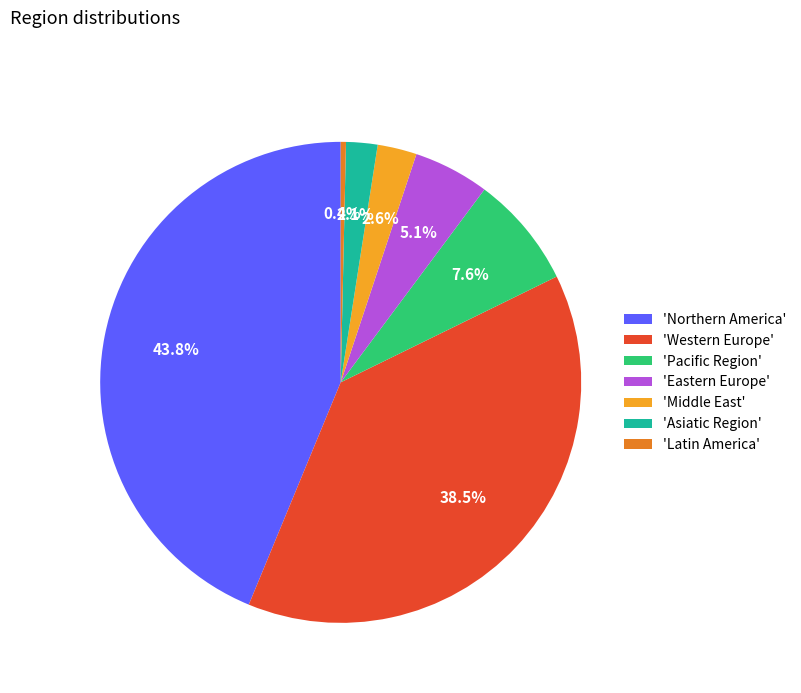

How much of the chart is everything except 'Northern America'?

56.2%